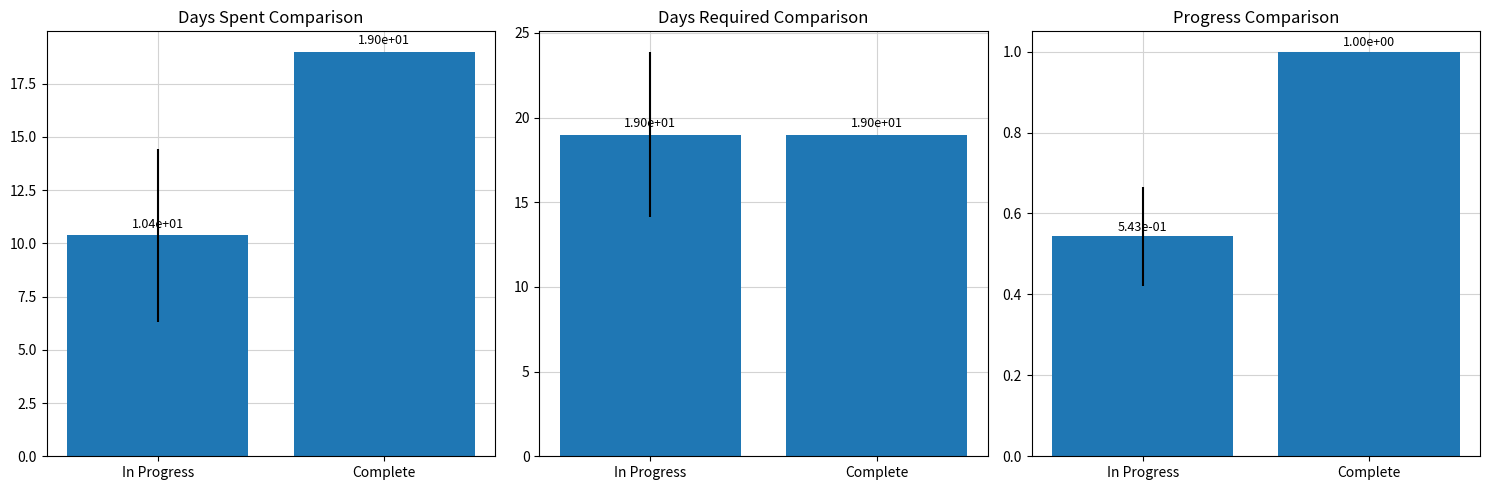

What is the average value?

0.8